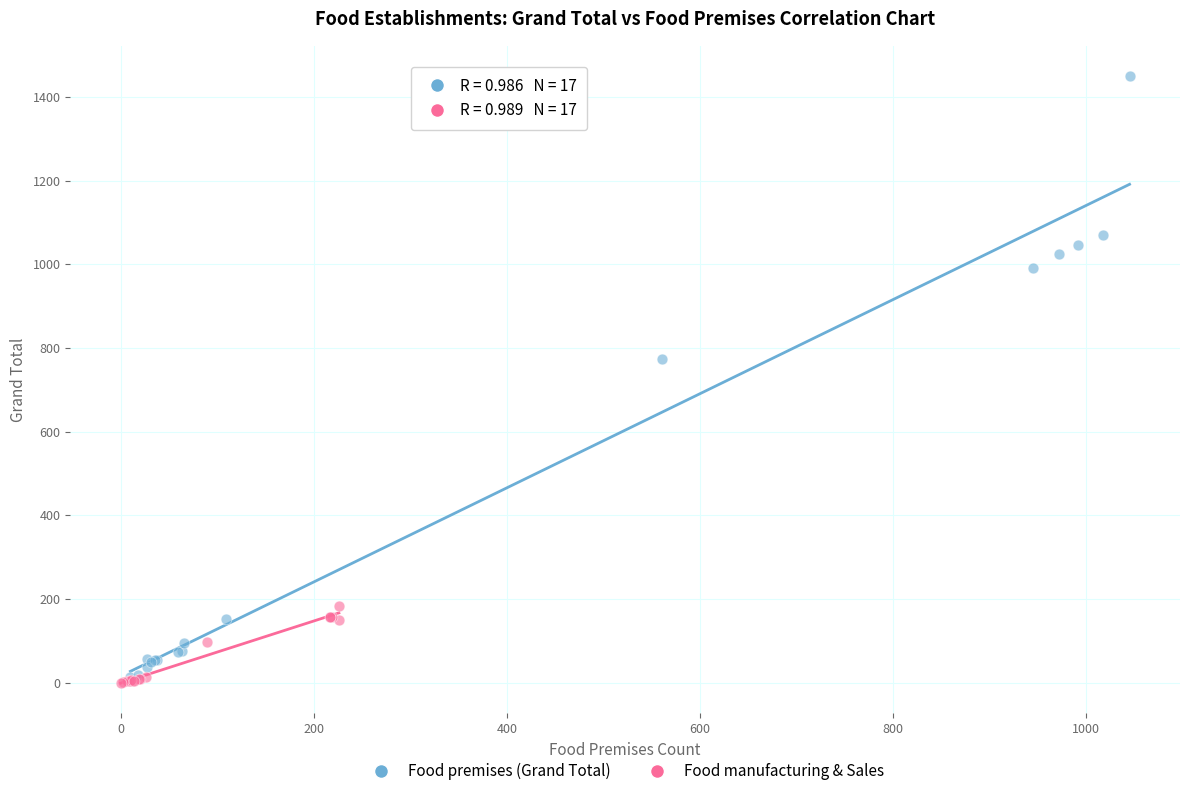

Which series has the largest Y range (max minus min)?

Food premises (Grand Total)